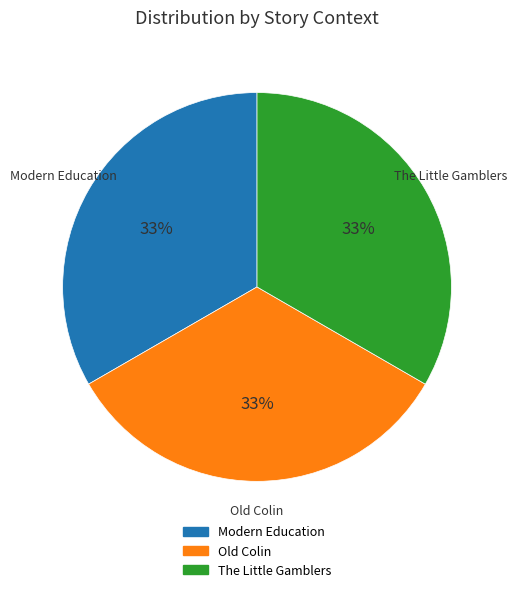

True or false: Modern Education accounts for 25% of the total.

False